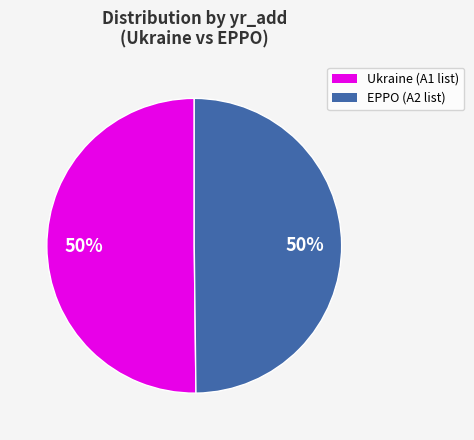

To the nearest percent, what percentage of the pie is EPPO?

50%